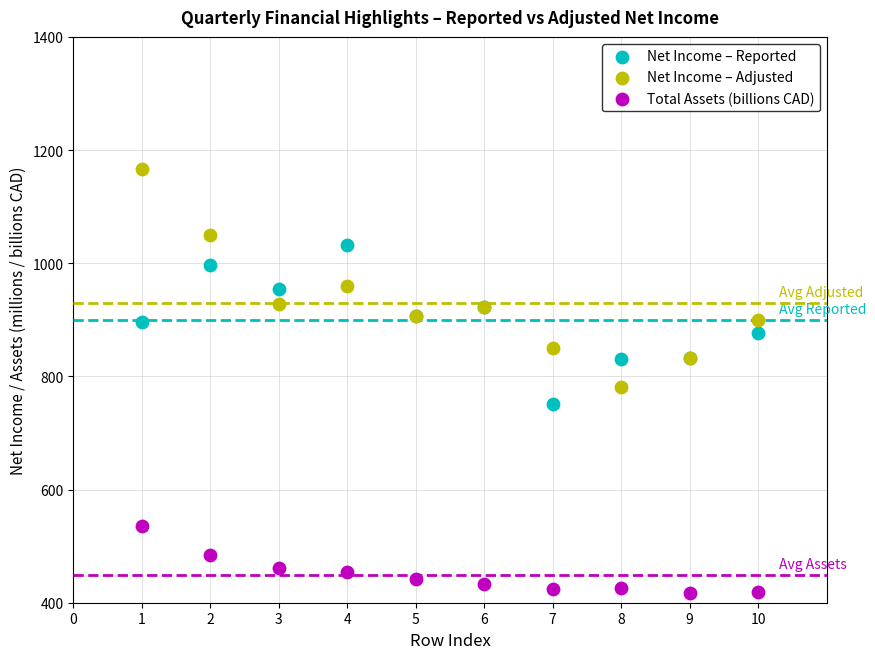

Which series has the widest spread of Y values?

Net Income – Adjusted